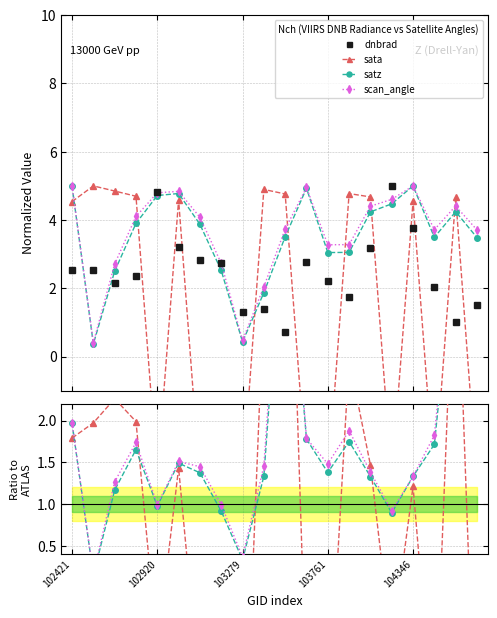

How many negative values does the sata series have?

9